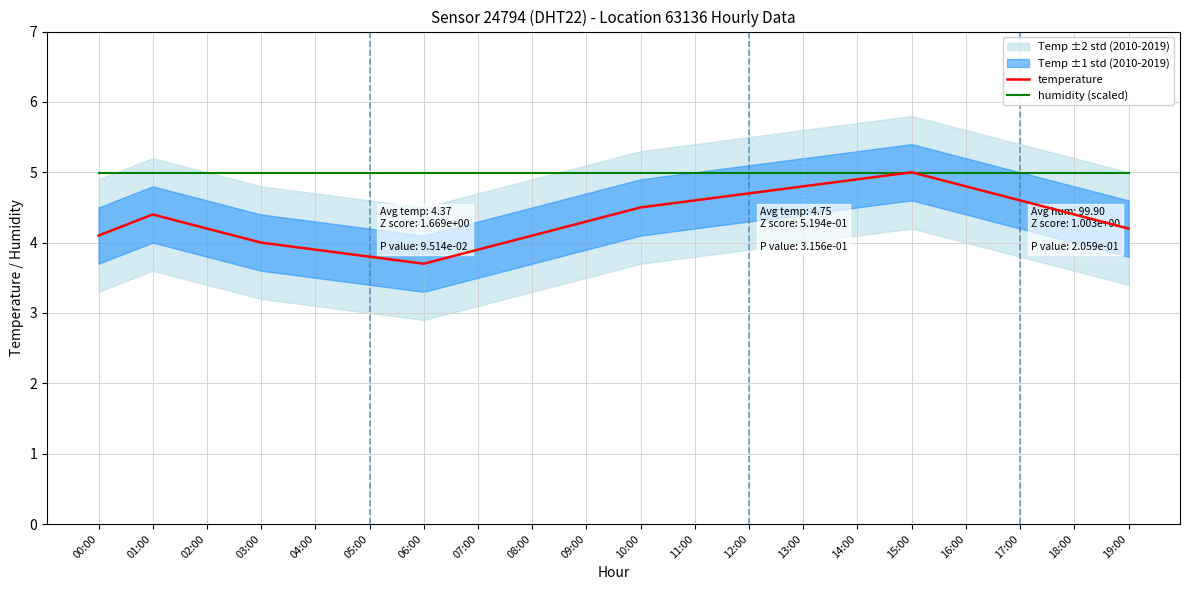

What is the sum of the temperature values at 07:00 and 14:00?

8.8